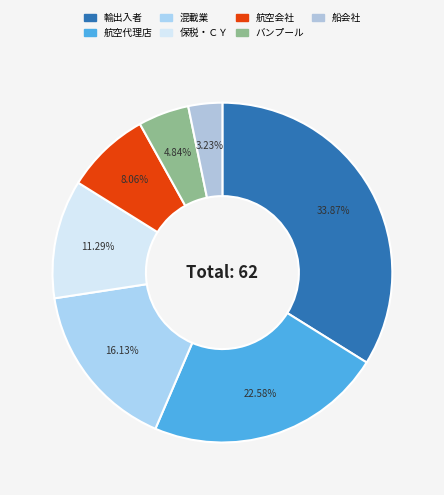

To the nearest percent, what is the combined percentage of 混載業 and 輸出入者?

50%